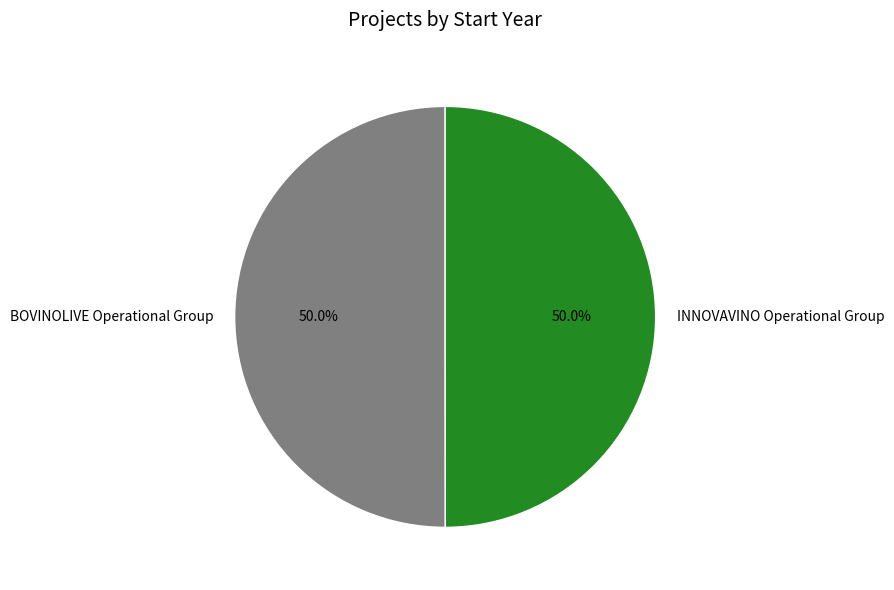

Do BOVINOLIVE Operational Group and INNOVAVINO Operational Group together represent more than half of the pie?

Yes